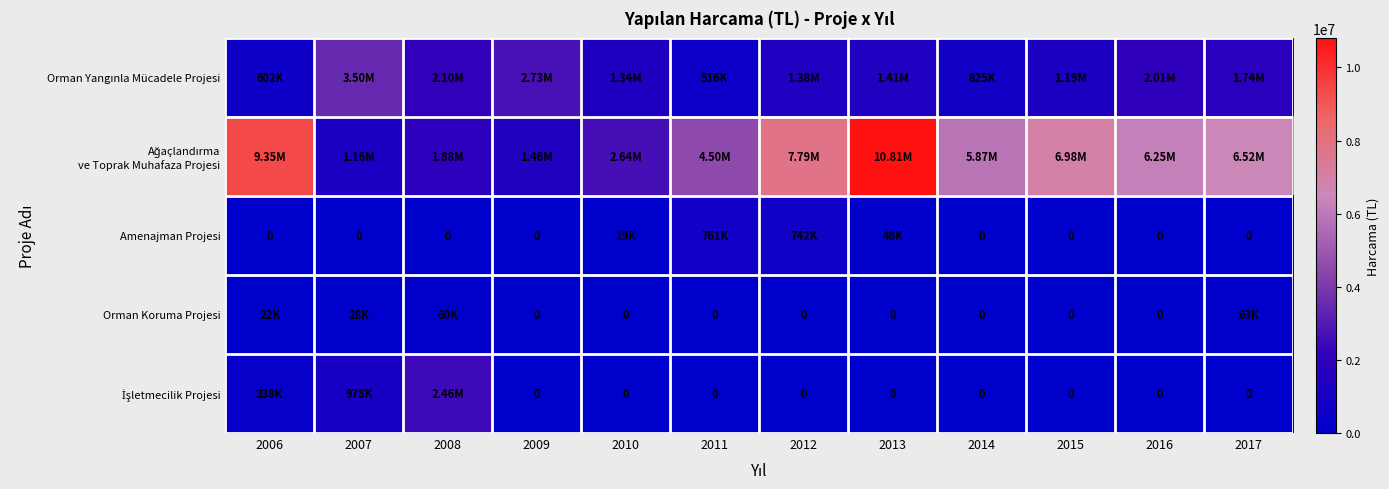

Between 2009 and 2017, which series saw the biggest shift?

Ağaçlandırma ve Toprak Muhafaza Projesi